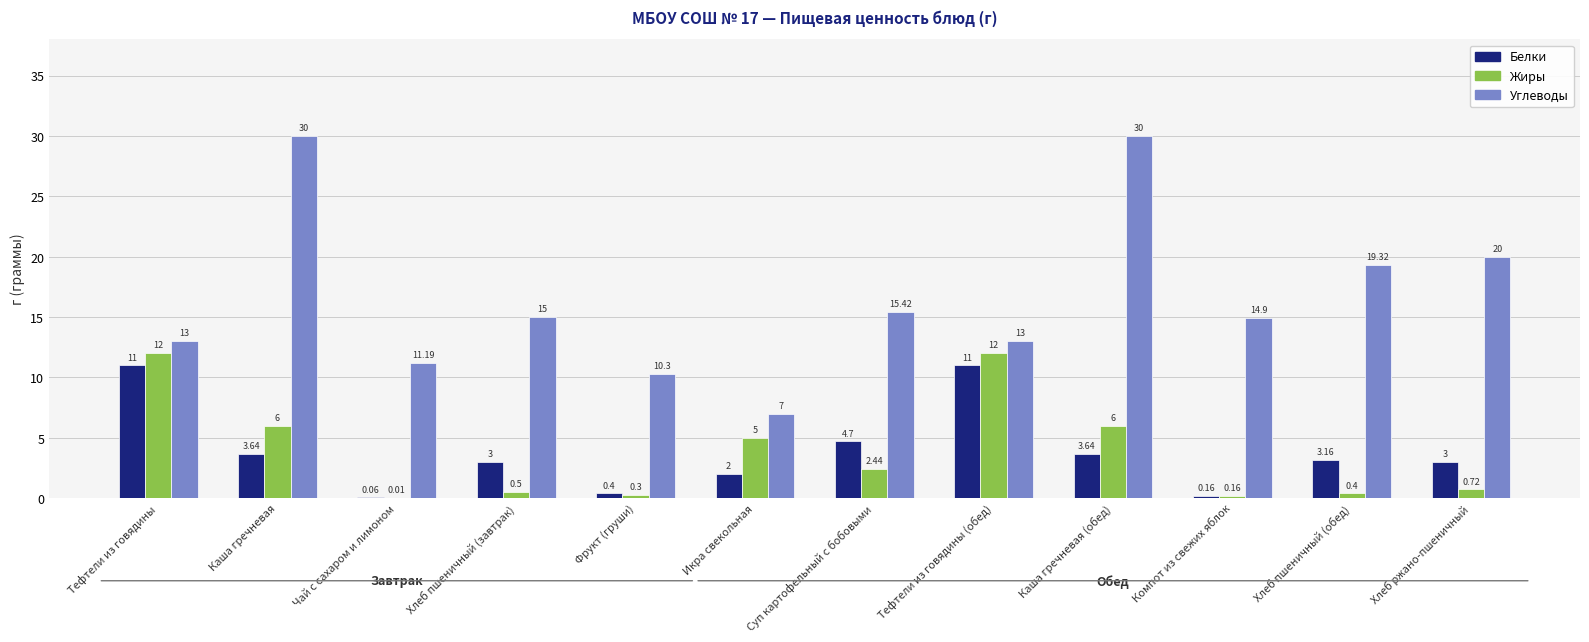

Which series has the largest total across all categories?

Углеводы